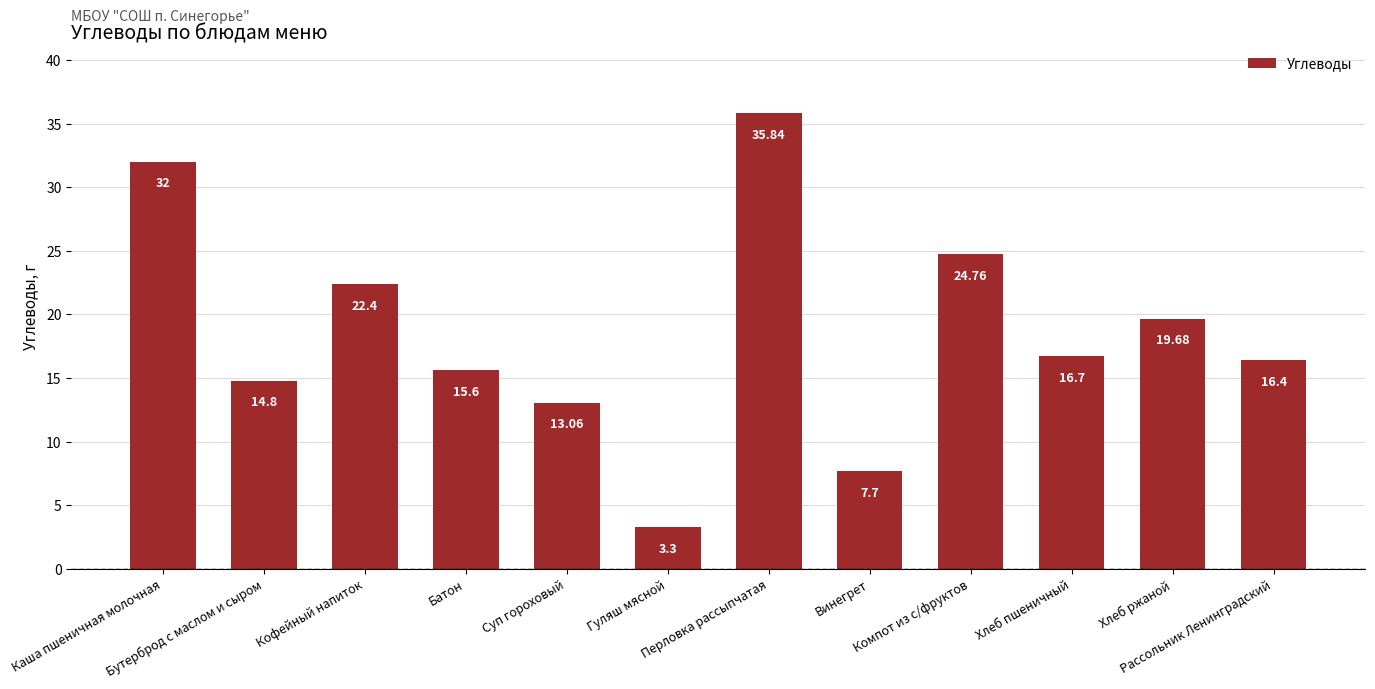

Rank the categories by value from lowest to highest.

Гуляш мясной, Винегрет, Суп гороховый, Бутерброд с маслом и сыром, Батон, Рассольник Ленинградский, Хлеб пшеничный, Хлеб ржаной, Кофейный напиток, Компот из с/фруктов, Каша пшеничная молочная, Перловка рассыпчатая